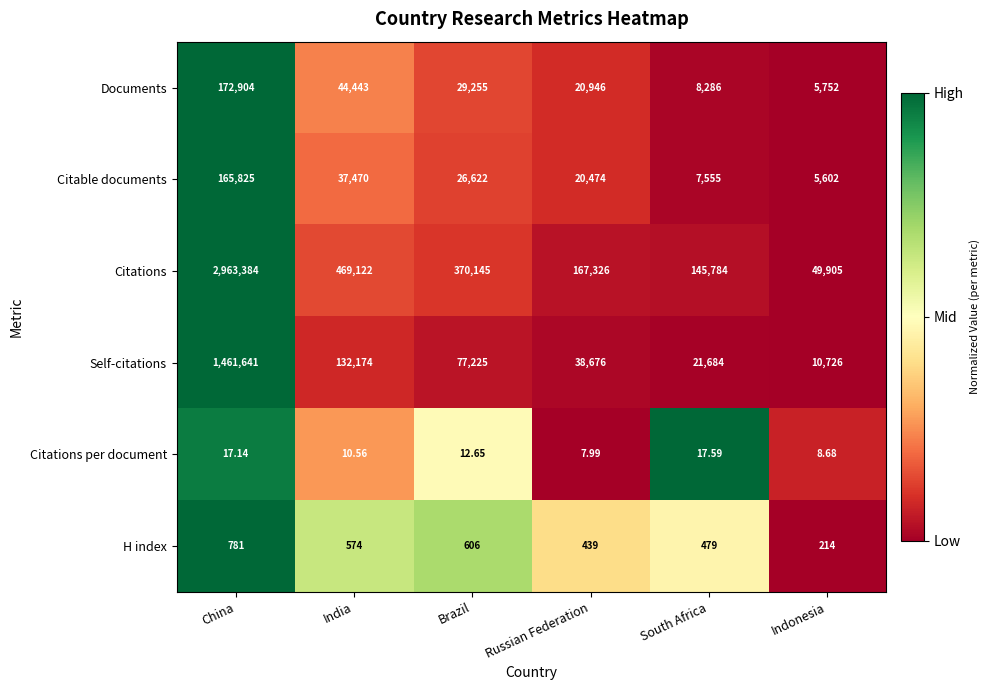

Is the value of Citations per document at Indonesia greater than the value of H index at Brazil?

No